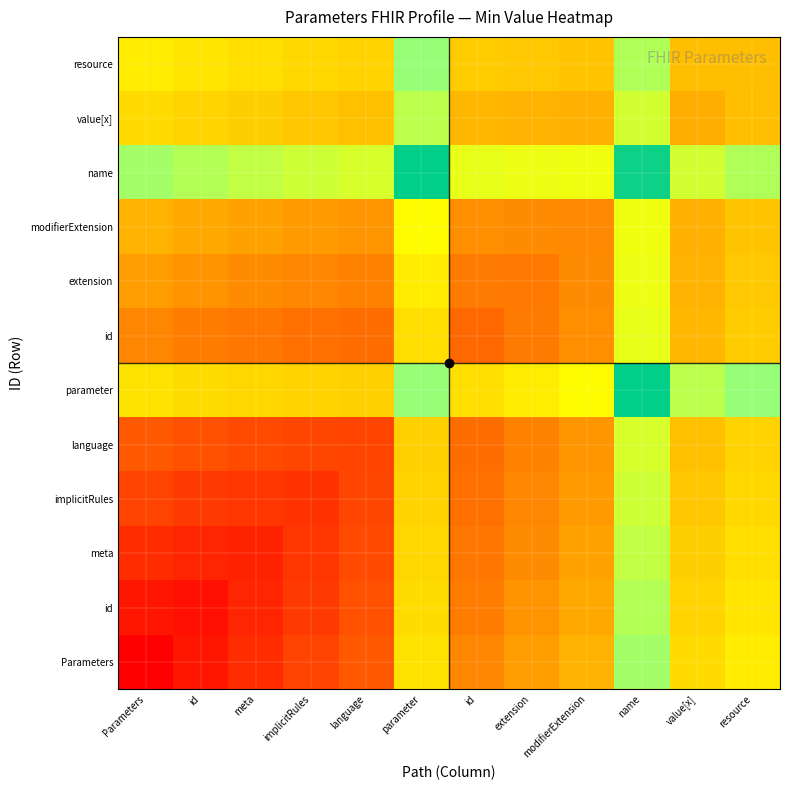

Between parameter and extension, which is larger?

parameter